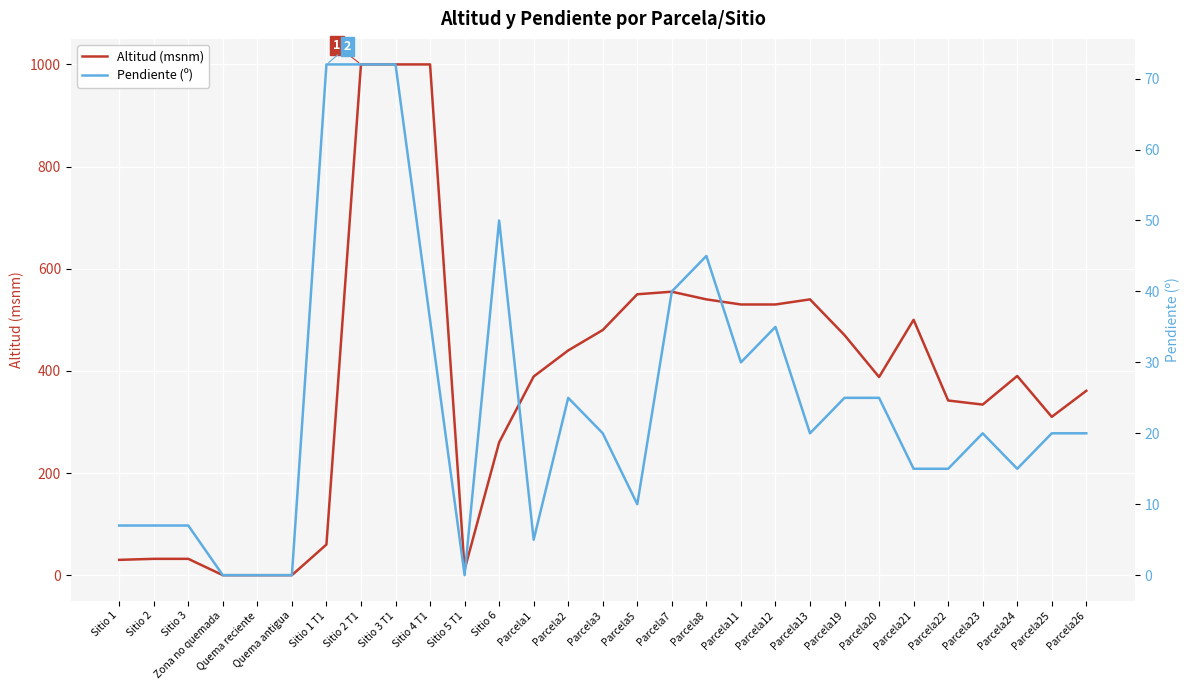

The value of Pendiente (º) at Parcela12 is 47. True or false?

False